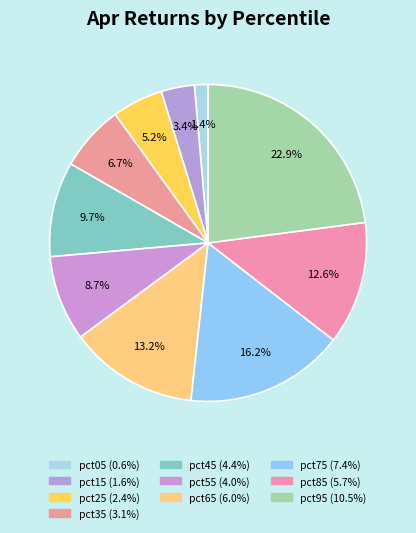

How many slices are in this pie chart?

10